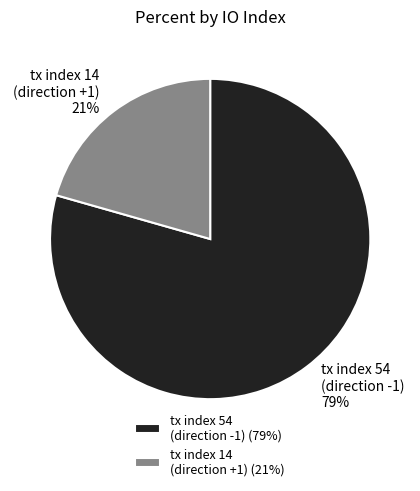

Between tx index 54 (direction -1) and tx index 14 (direction +1), which is larger?

tx index 54 (direction -1)